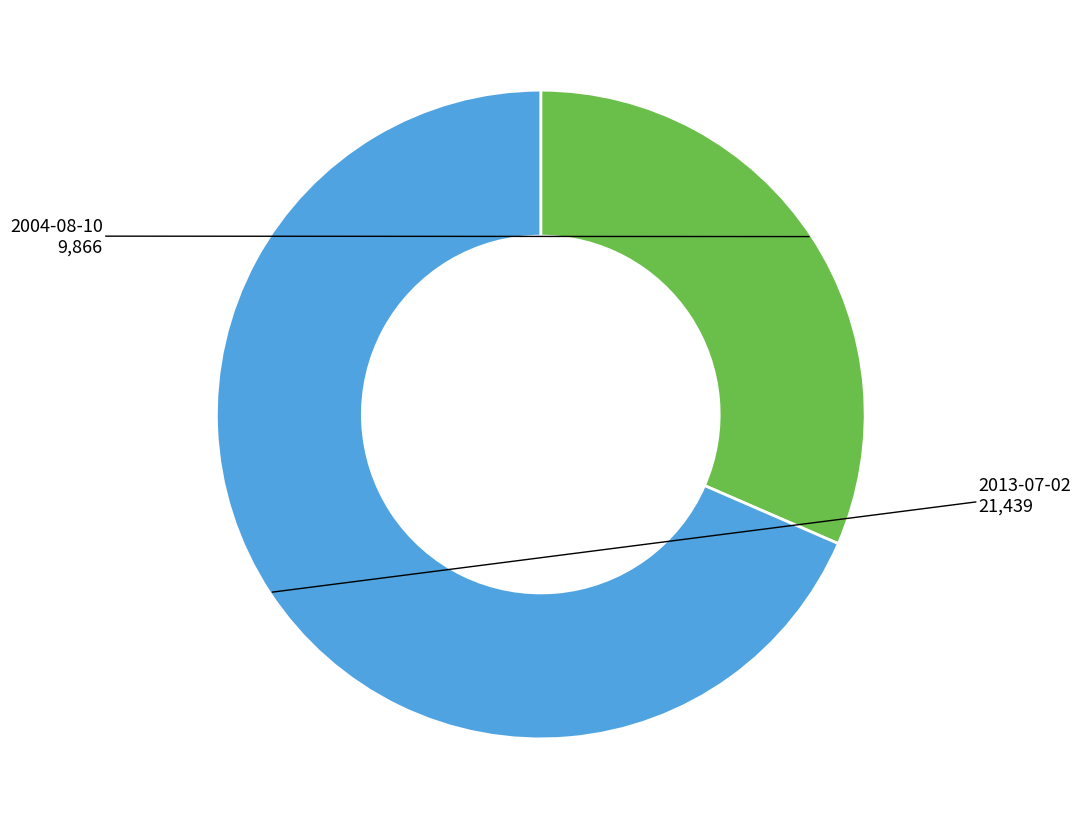

Is there a majority slice in this chart?

Yes